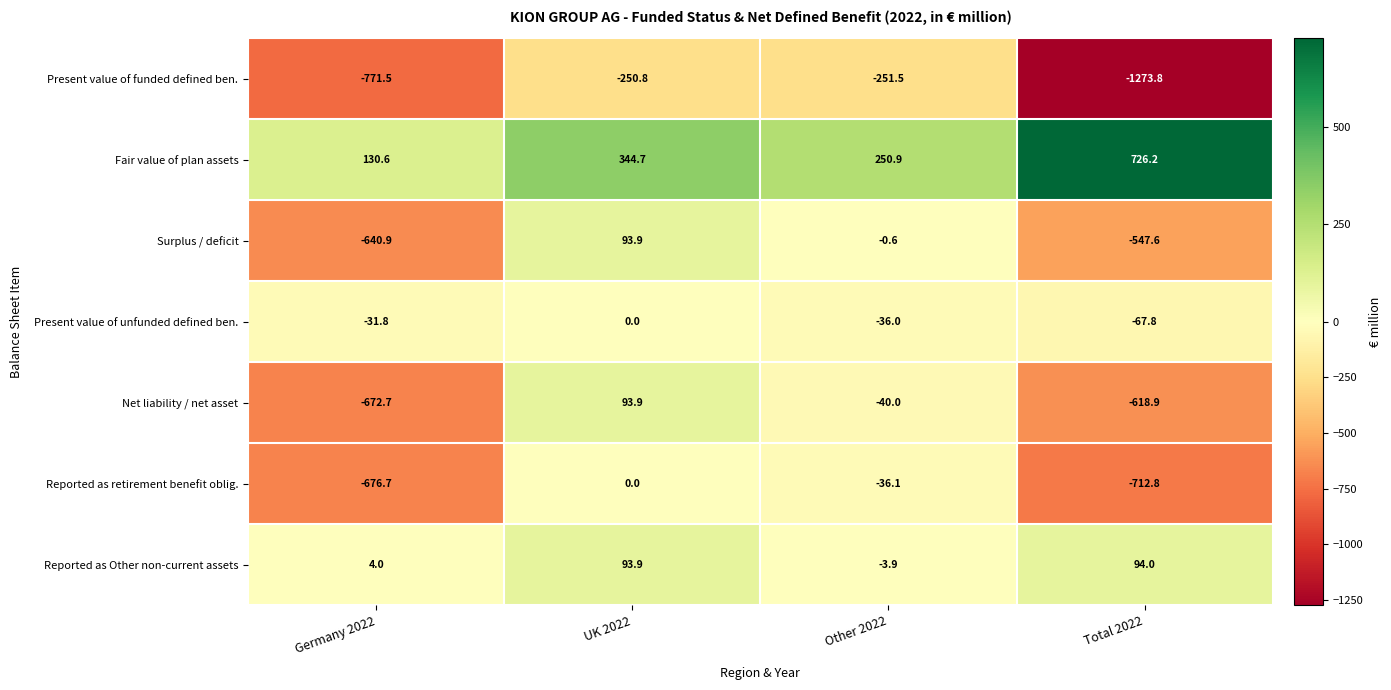

Reading left to right, extract all data points from this chart.

Present value of funded defined ben.: -771.5	-250.8	-251.5	-1273.8
Fair value of plan assets: 130.6	344.7	250.9	726.2
Surplus / deficit: -640.9	93.9	-0.6	-547.6
Present value of unfunded defined ben.: -31.8	0.0	-36.0	-67.8
Net liability / net asset: -672.7	93.9	-40.0	-618.9
Reported as retirement benefit oblig.: -676.7	0.0	-36.1	-712.8
Reported as Other non-current assets: 4.0	93.9	-3.9	94.0